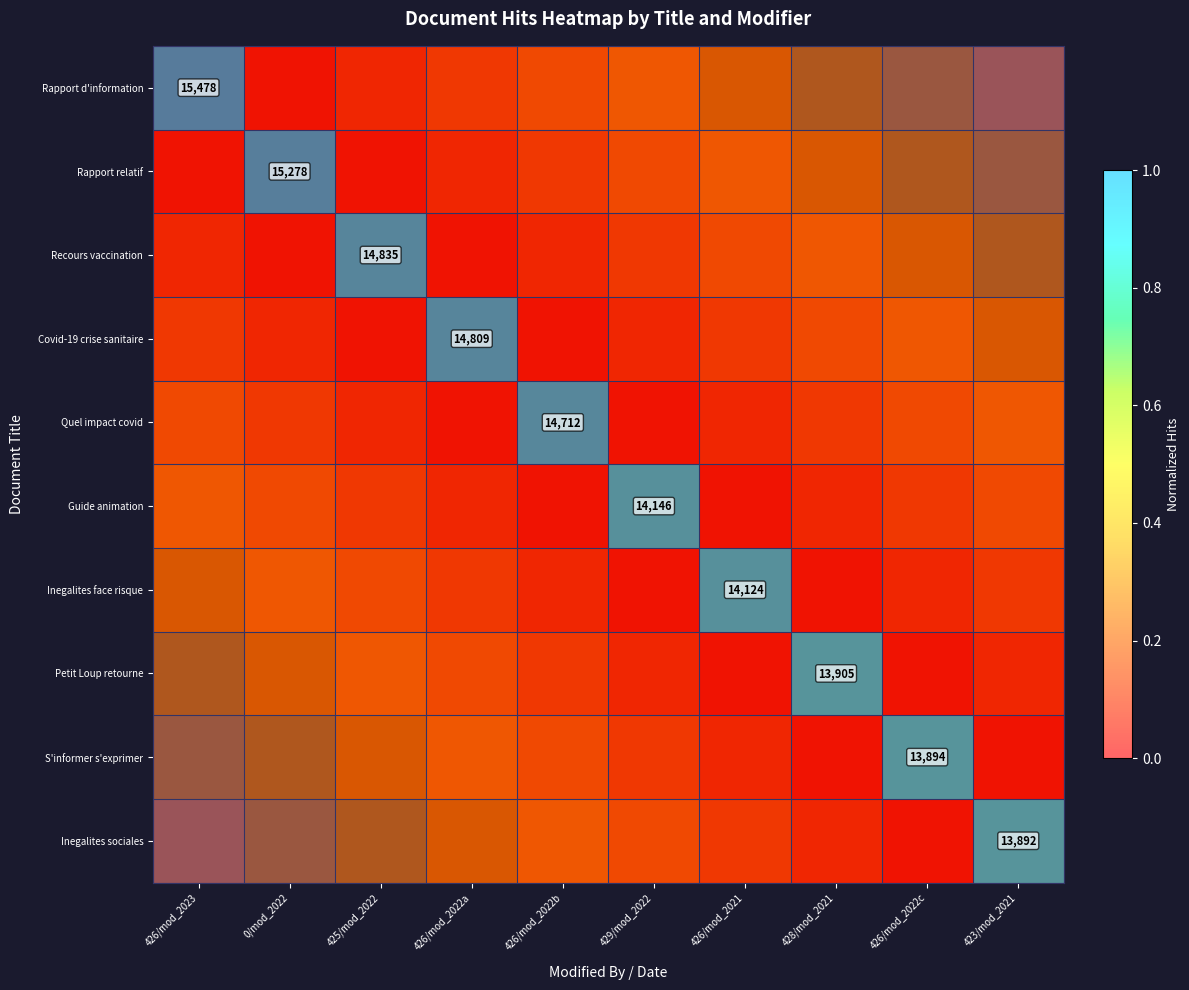

Which series has the widest spread of values?

Rapport d'information